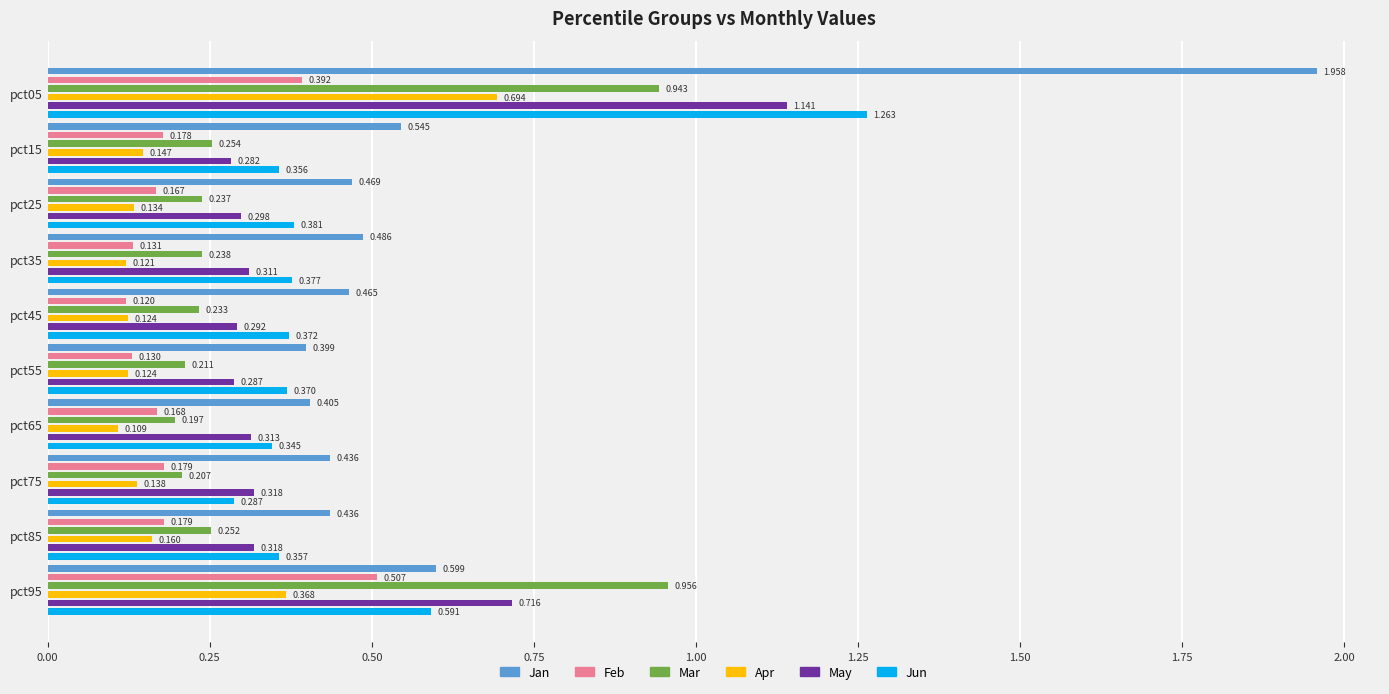

What is the average value of the Mar series?

0.4